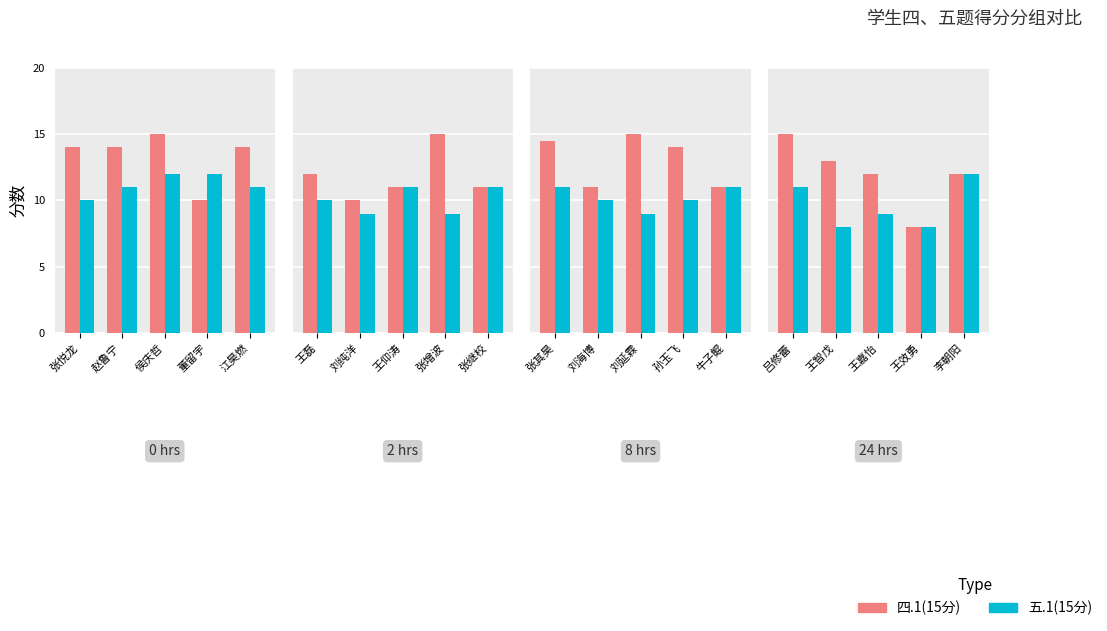

What are all the series names shown in the legend?

四.1(15分), 五.1(15分)